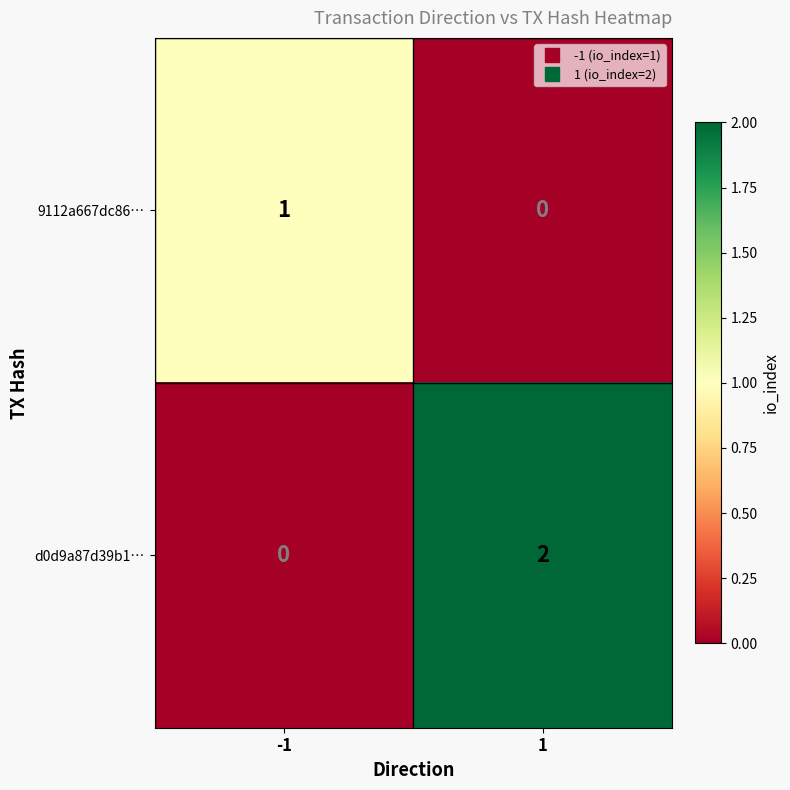

What is the total value across all series at 1?

2